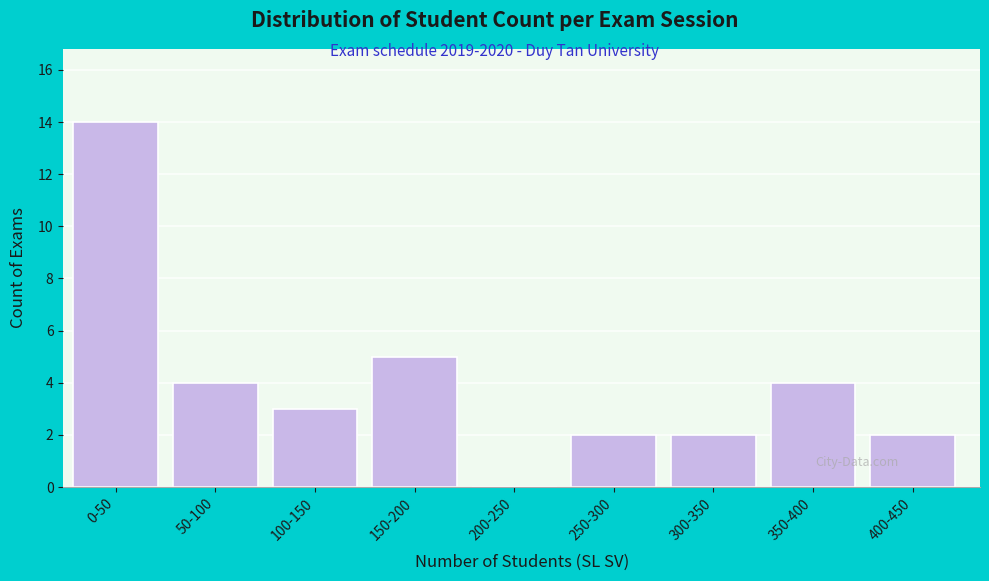

Reading left to right, transcribe all the data shown in this chart.

0-50=14	50-100=4	100-150=3	150-200=5	200-250=0	250-300=2	300-350=2	350-400=4	400-450=2